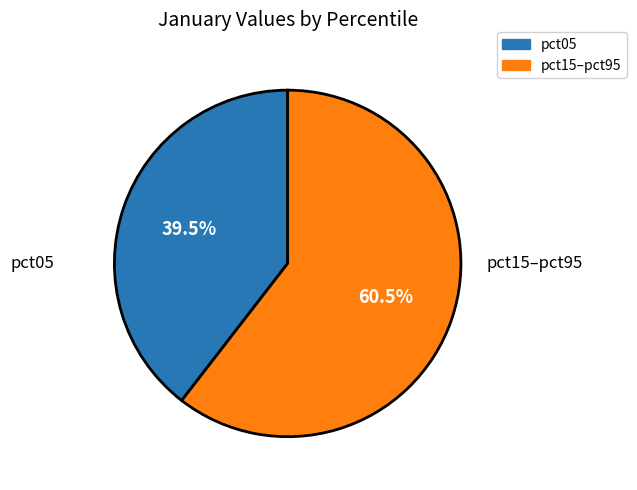

How many slices are in this pie chart?

2